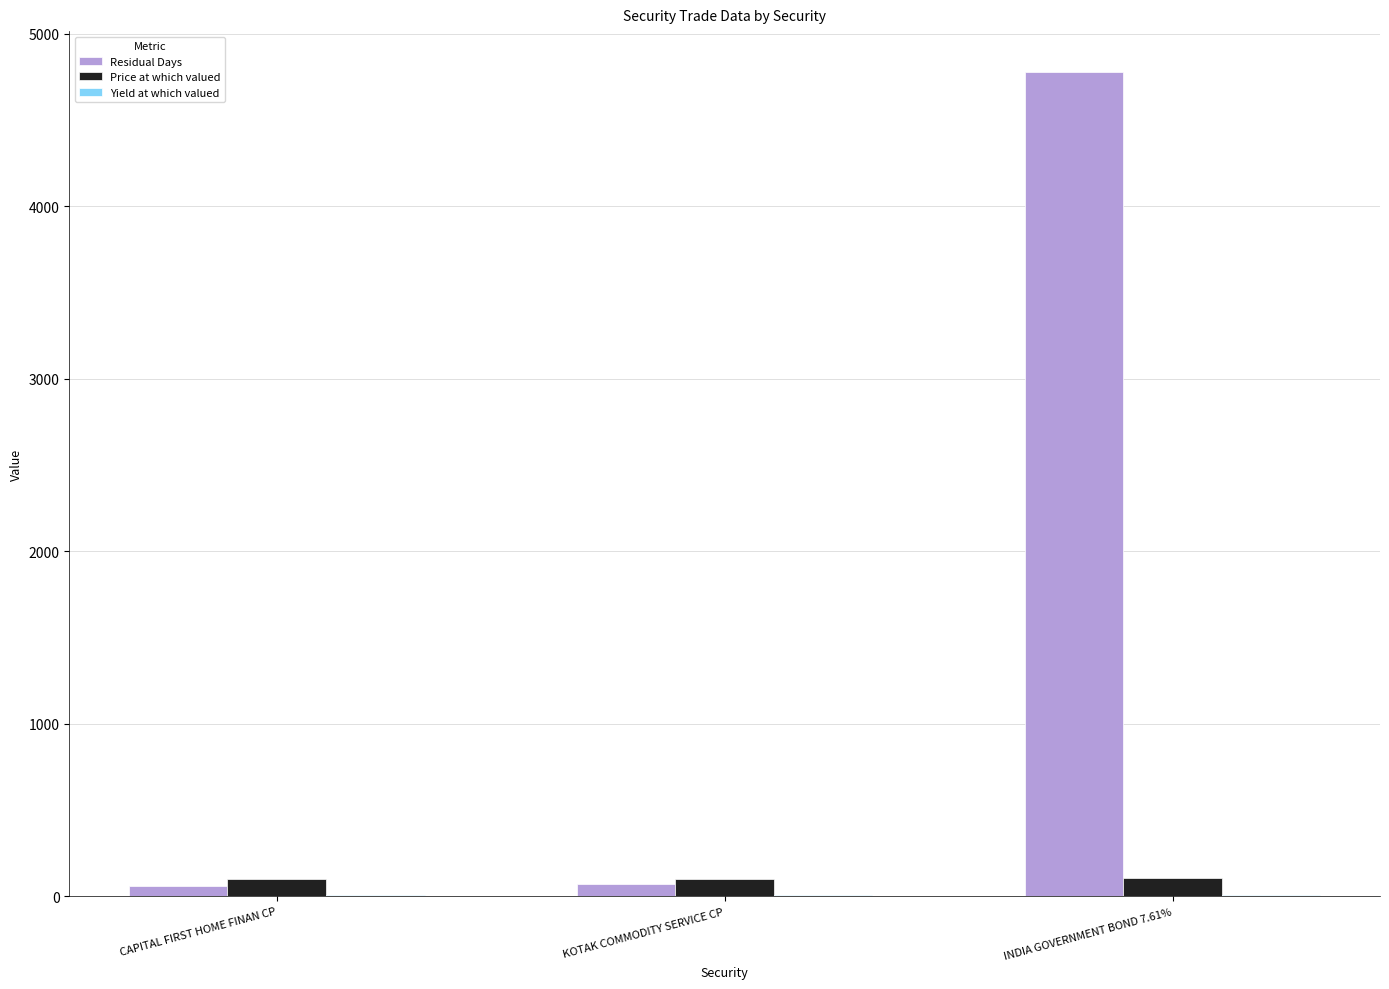

Which series has the largest total across all categories?

Residual Days